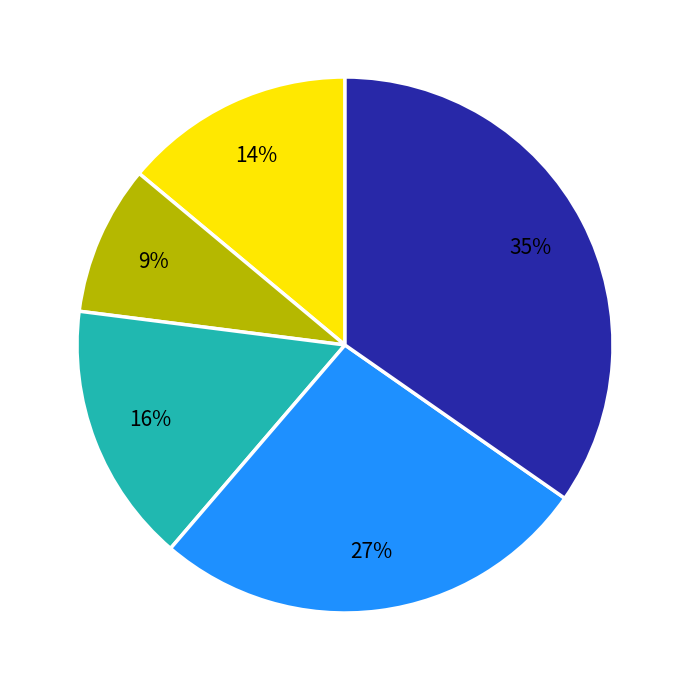

To the nearest percent, what is the difference between the largest and smallest slice percentages?

26%